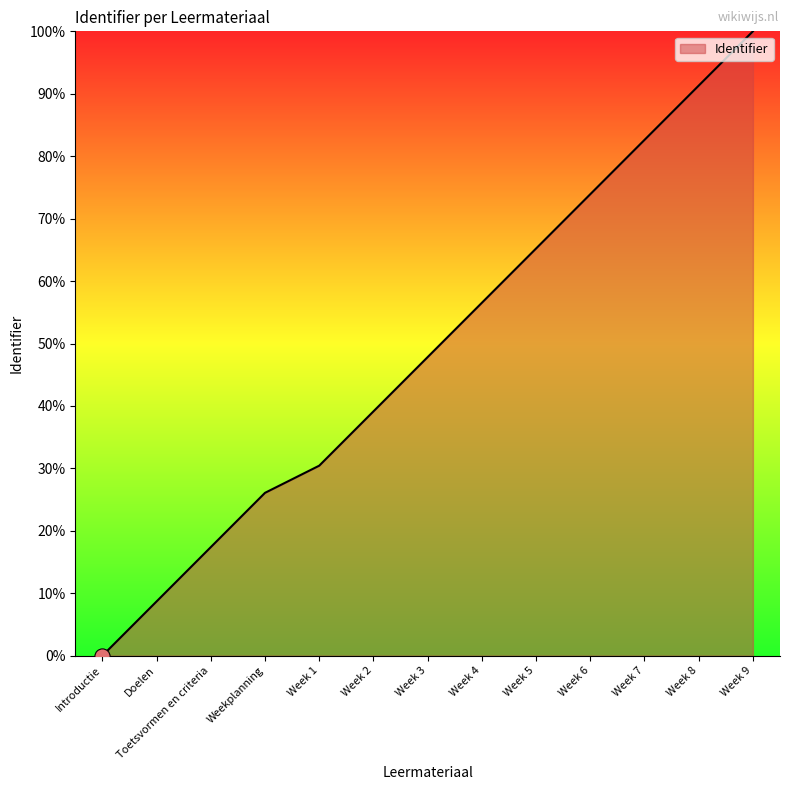

What is the change in value from Toetsvormen en criteria to Week 3?

+30.4